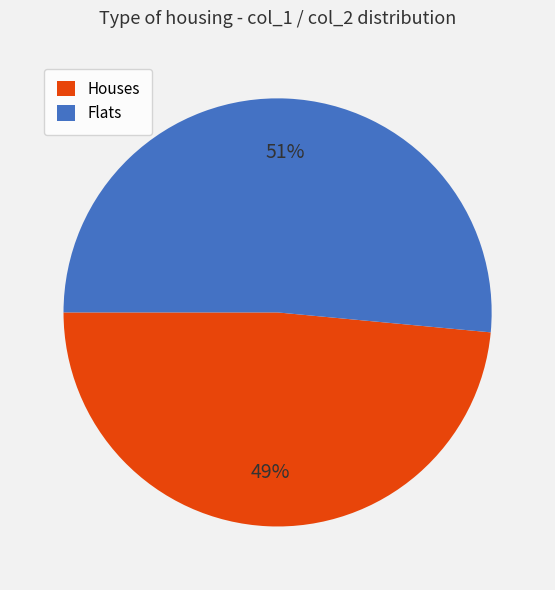

What percentage is the Flats slice, to the nearest percent?

51%